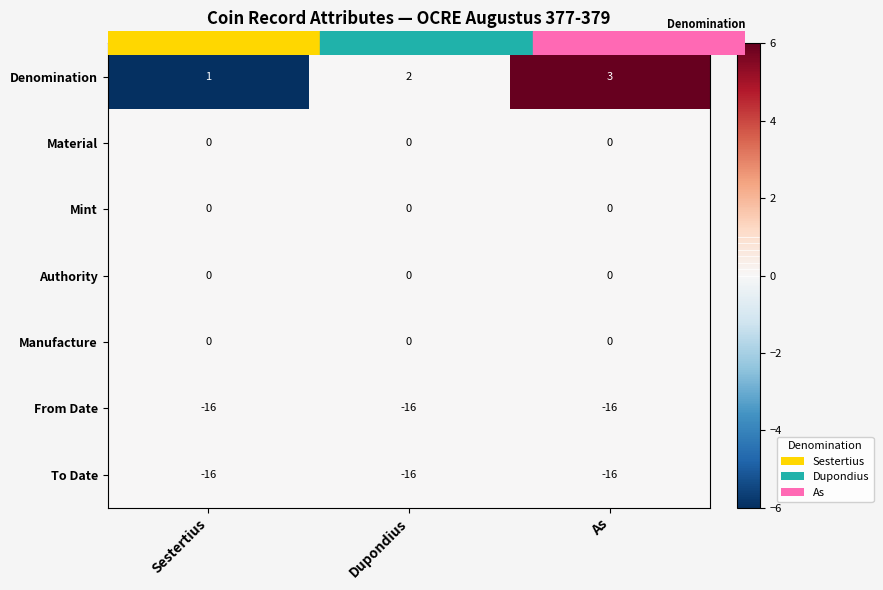

What is the total value across all series at As?

-29